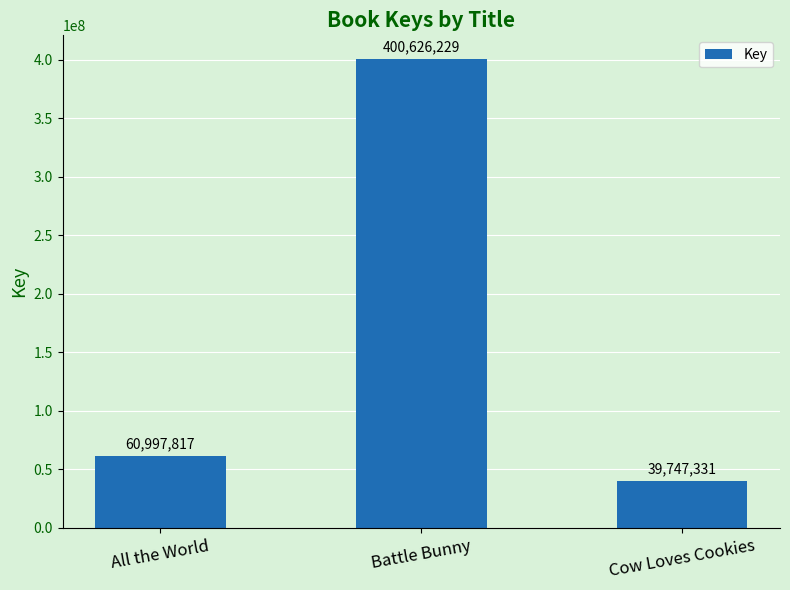

At which label is the value closest to 220186780?

All the World